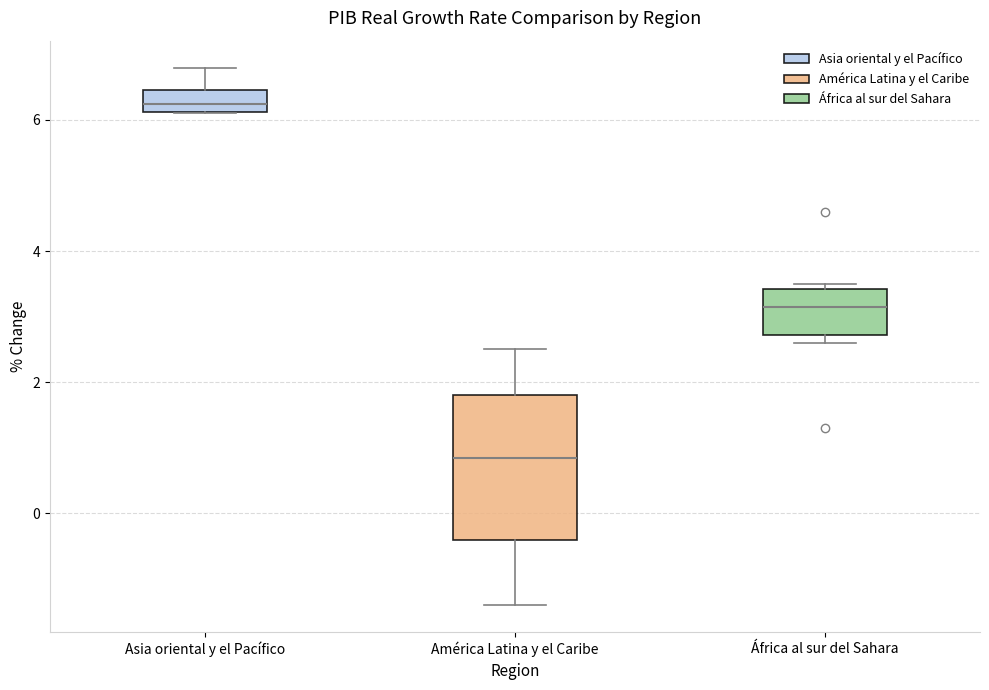

Reading left to right, transcribe this box plot: for each box, give where its median line is, the range the box spans, and where its two whiskers end, as read against the y-axis. The values are not printed on the chart, so give them approximately, as read against the axis.

Asia oriental y el Pacífico: median 6.2 (inside the box), box 6.2 to 6.4, whiskers 6.2 to 6.8
América Latina y el Caribe: median 0.8, box -0.4 to 1.8, whiskers -1.4 to 2.6
África al sur del Sahara: median 3.2, box 2.8 to 3.4, whiskers 2.6 to 3.6